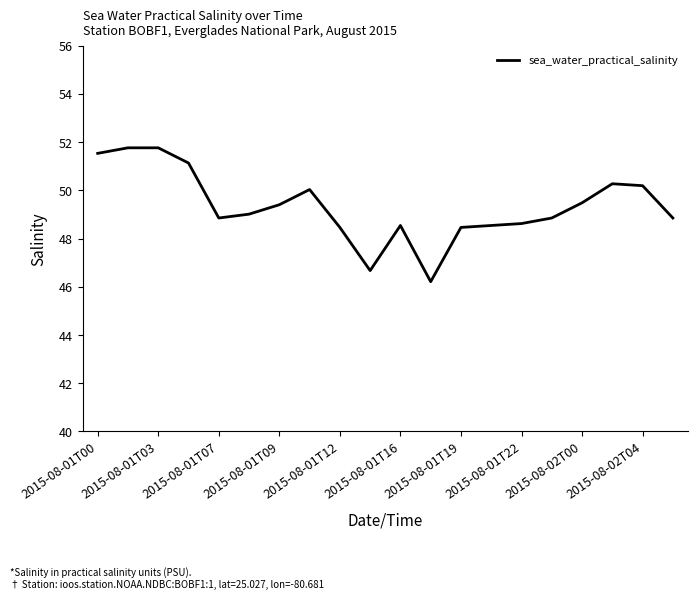

What is the maximum value shown in the chart?

51.8